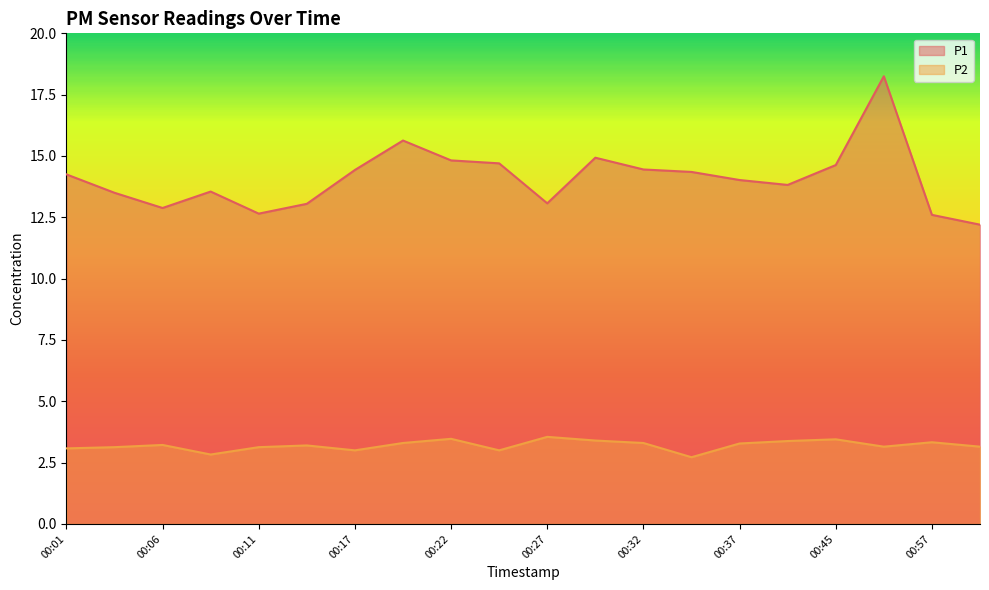

True or false: P2 and P1 intersect in this chart.

False